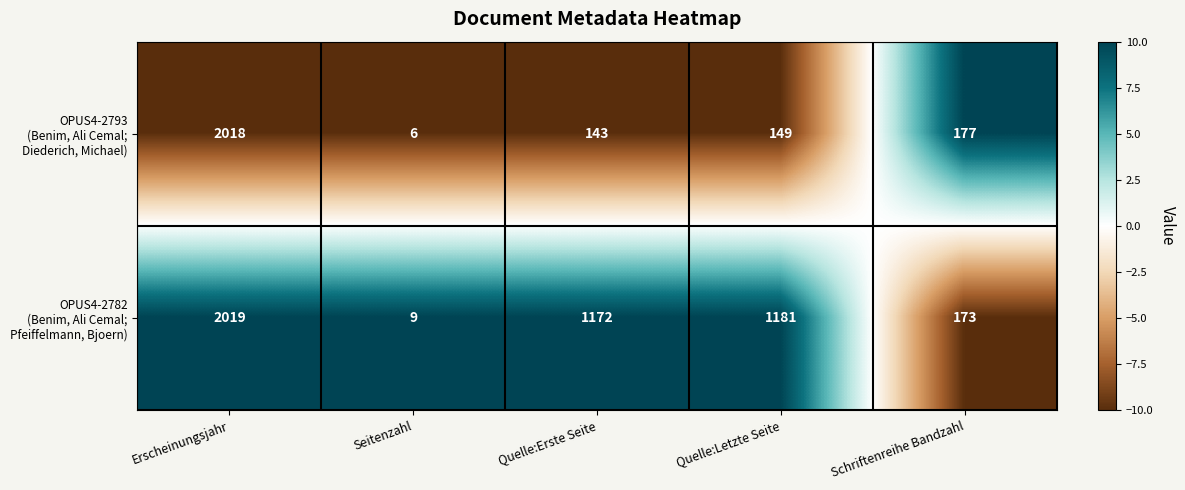

Count the number of categories in the chart.

5